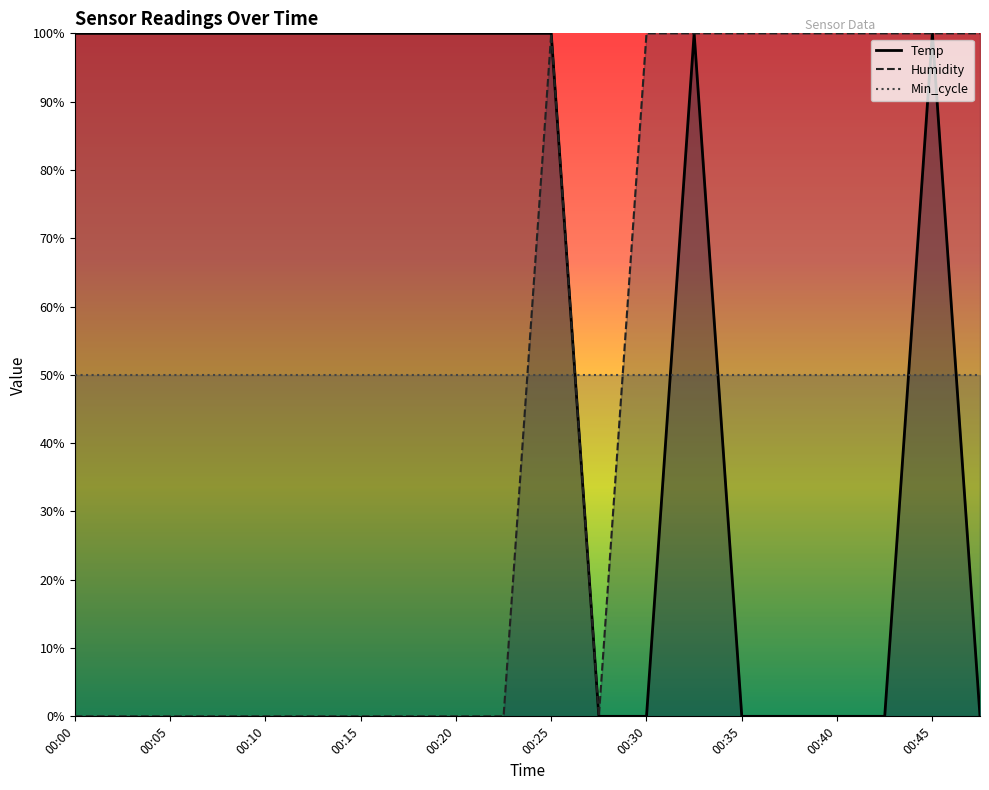

True or false: Temp and Humidity intersect in this chart.

False